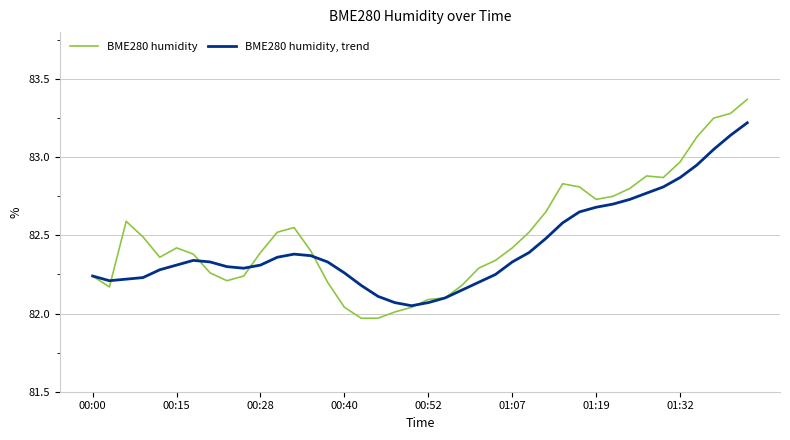

List the series in order of their overall mean, highest first.

BME280 humidity, BME280 humidity, trend